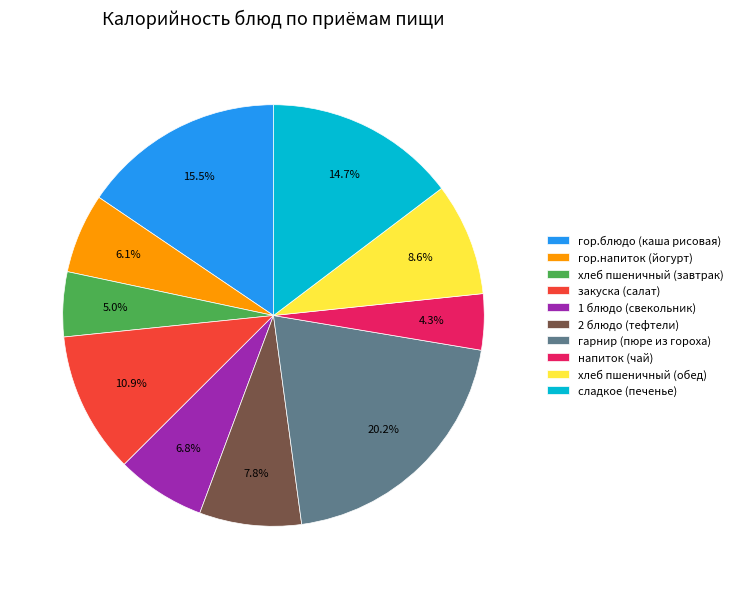

How many segments does this pie chart have?

10